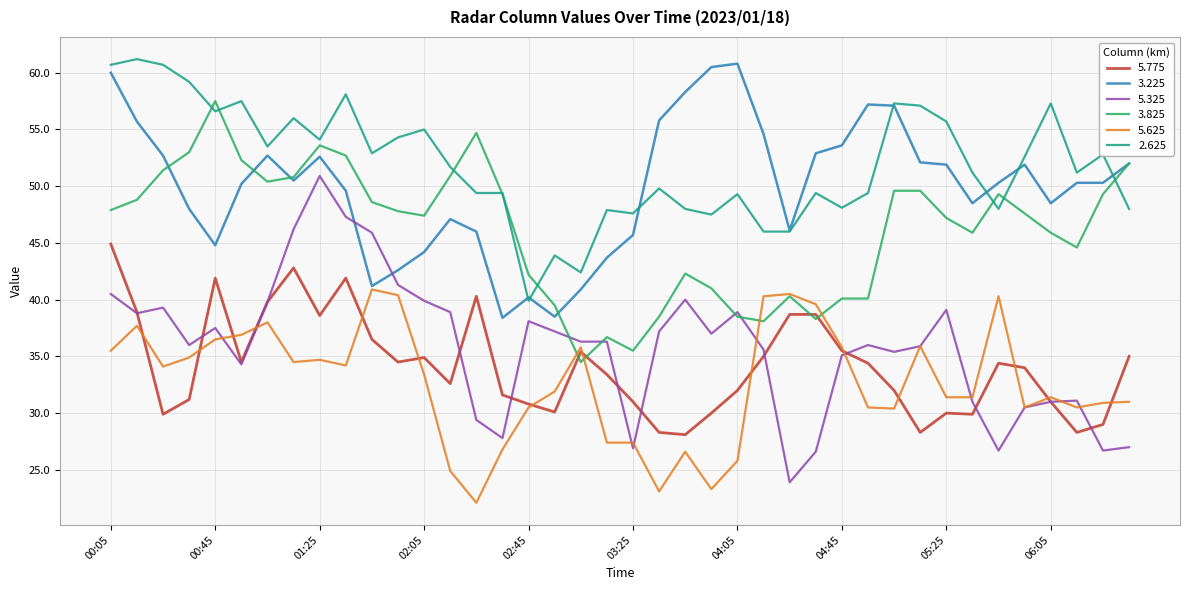

True or false: 3.225 and 5.775 cross at least once.

False